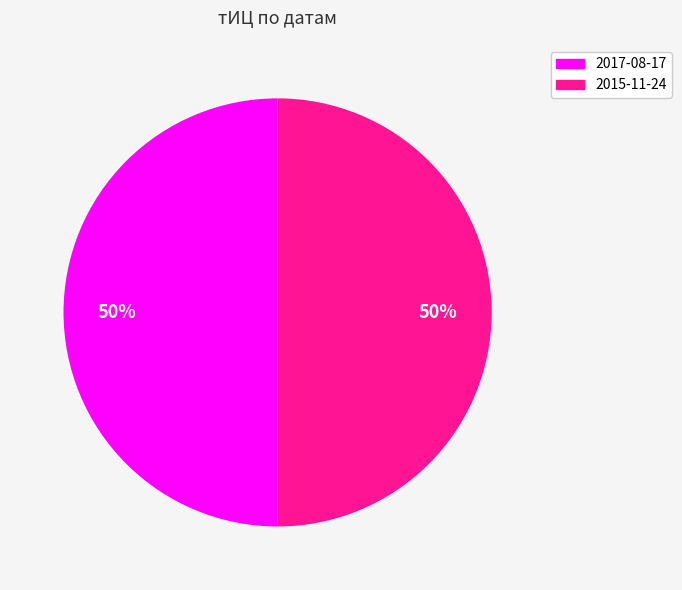

To the nearest percent, what is the average slice percentage?

50%